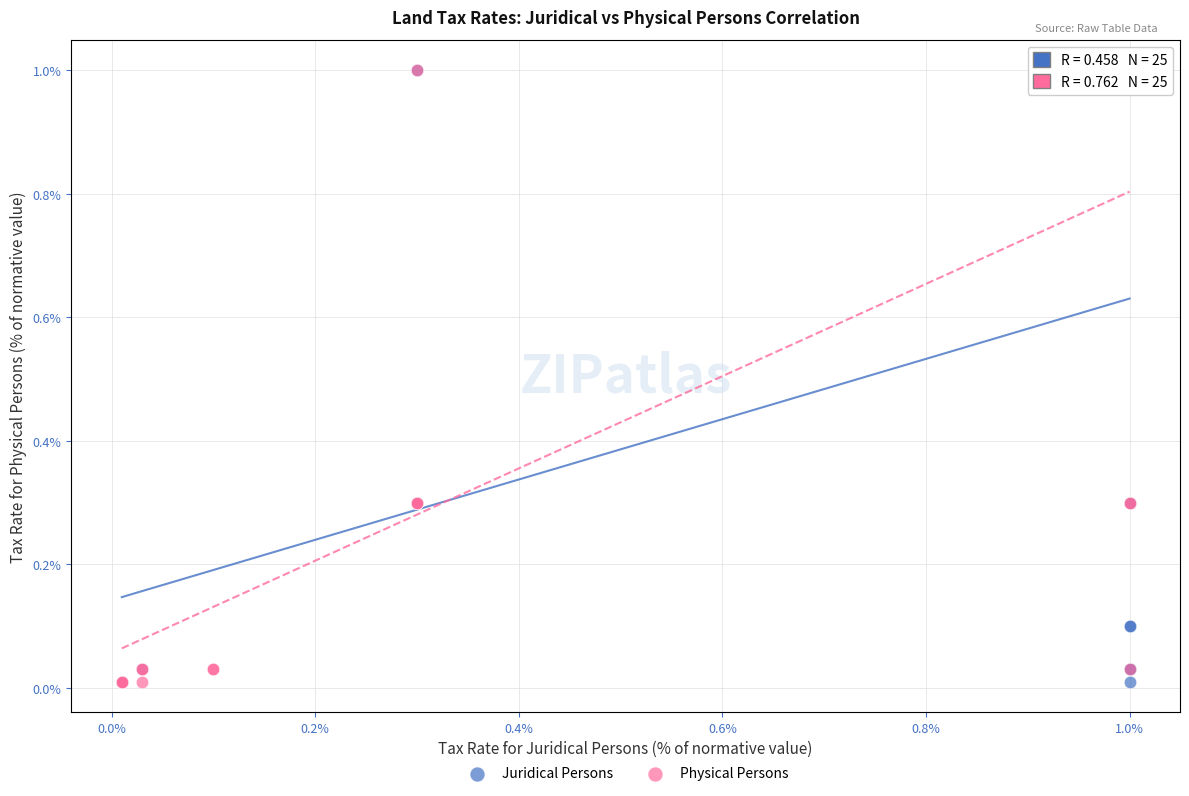

What are all the series names shown in the legend?

Juridical Persons, Physical Persons